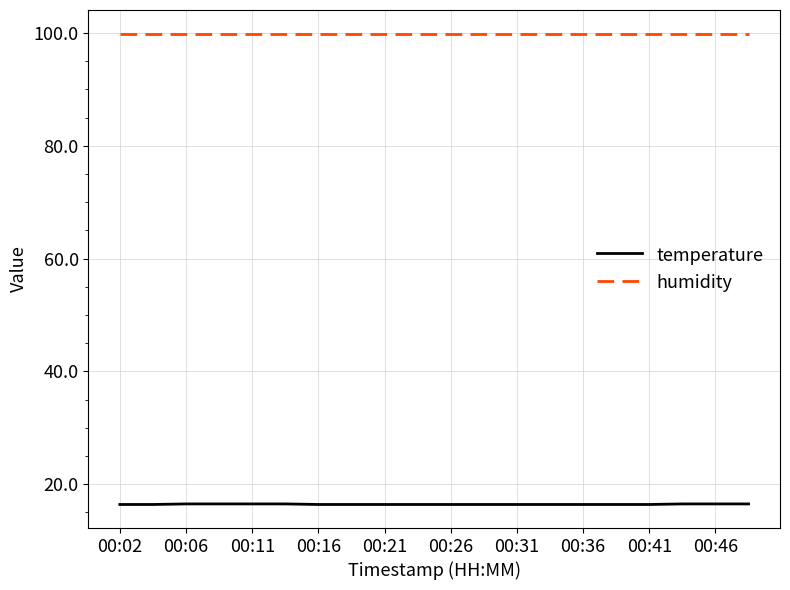

Rank the series by their maximum value, from highest to lowest.

humidity, temperature